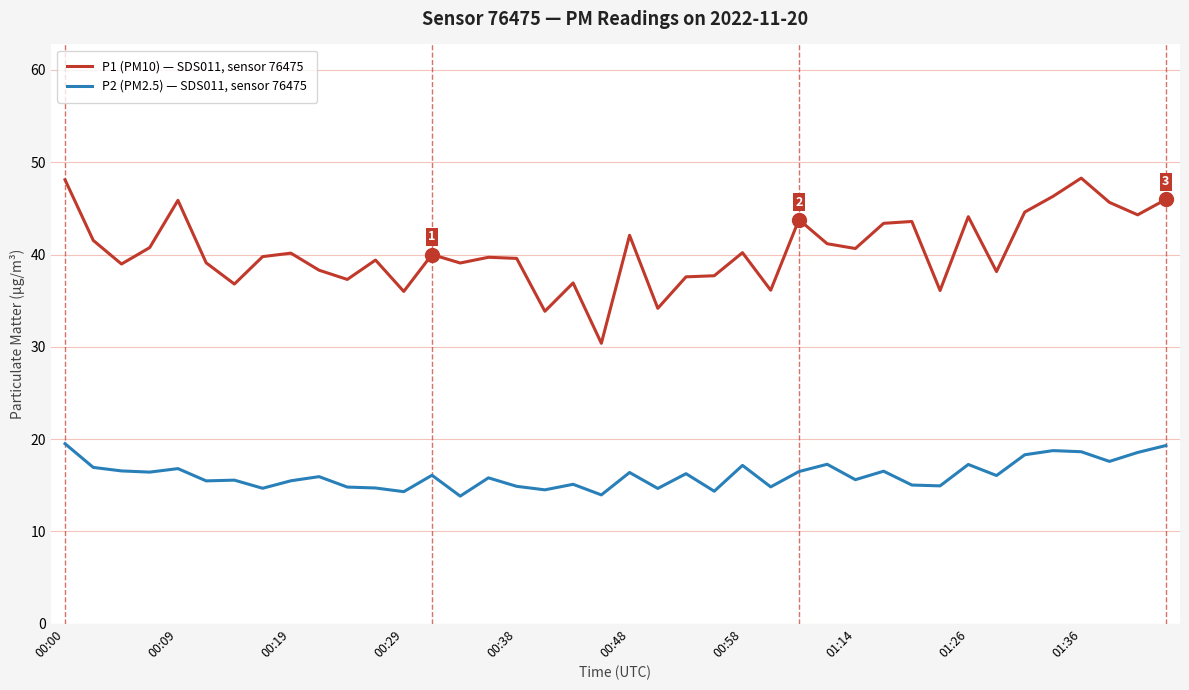

What are all the series names shown in the legend?

P1 (PM10) — SDS011, sensor 76475, P2 (PM2.5) — SDS011, sensor 76475